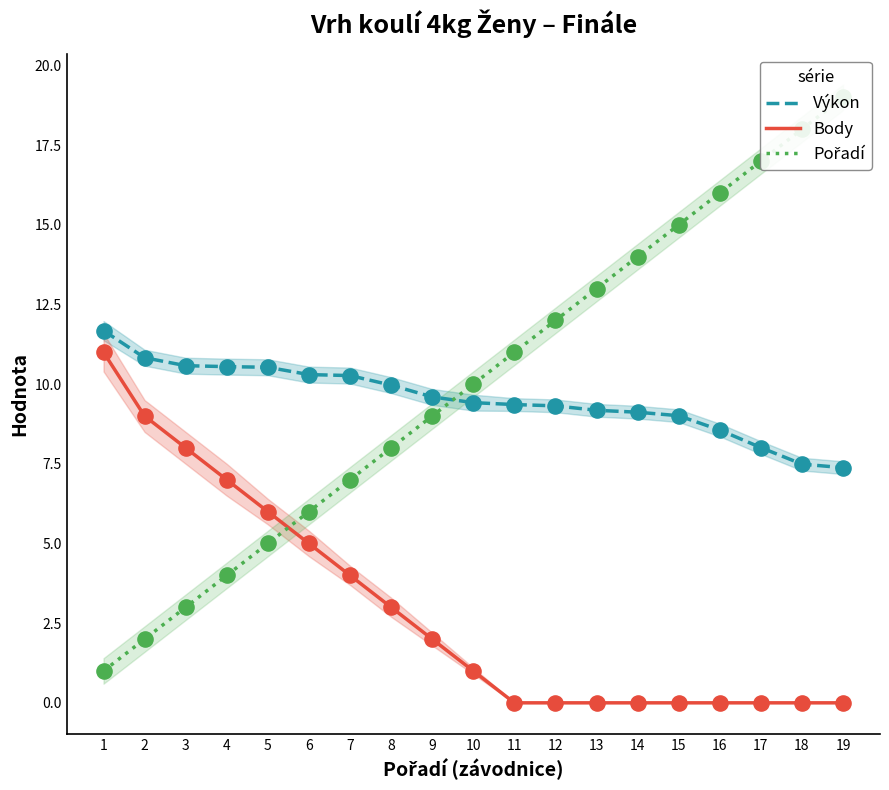

At how many categories does at least one series exceed 14?

5